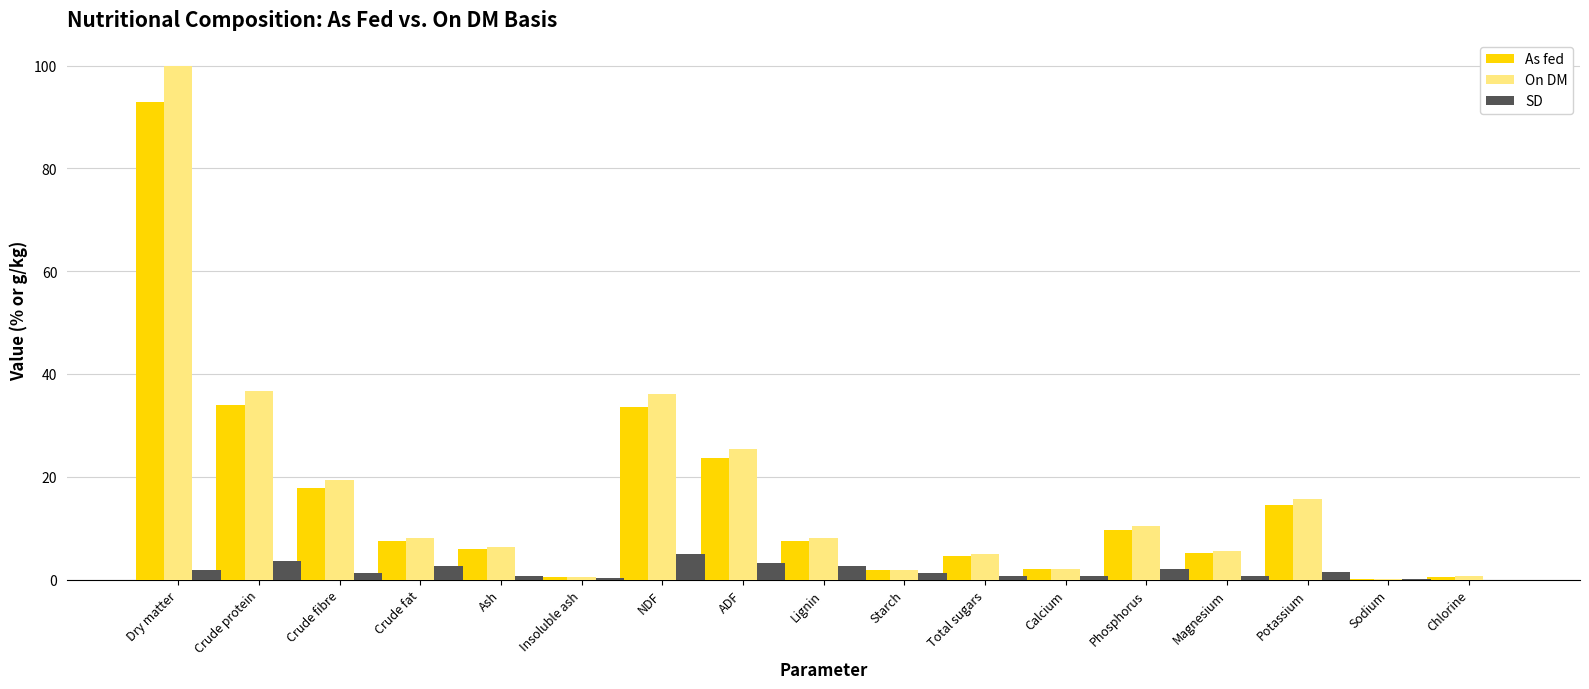

At which category is the sum across all series the highest?

Dry matter